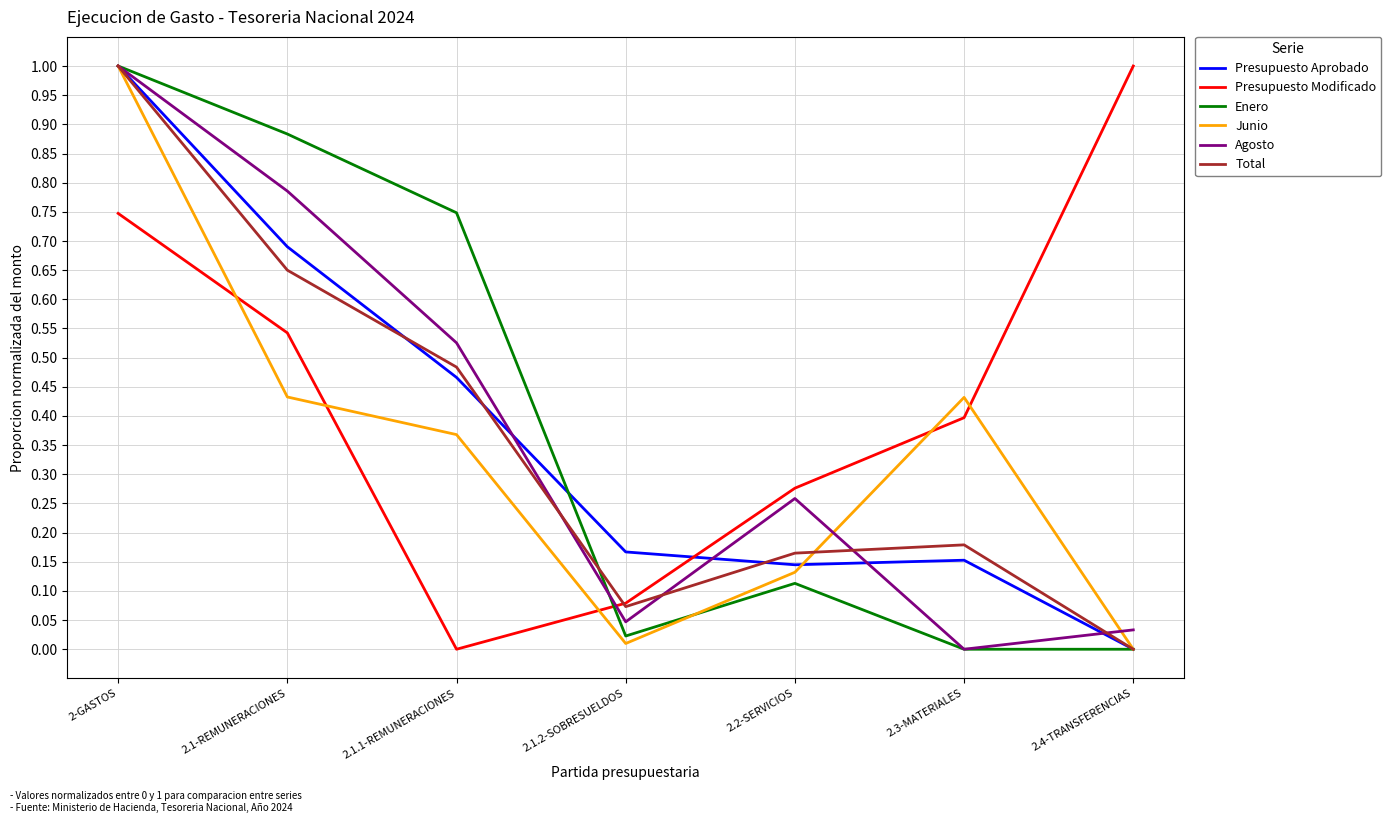

Is it true that Presupuesto Aprobado equals 1.2 at 2.1-REMUNERACIONES?

False